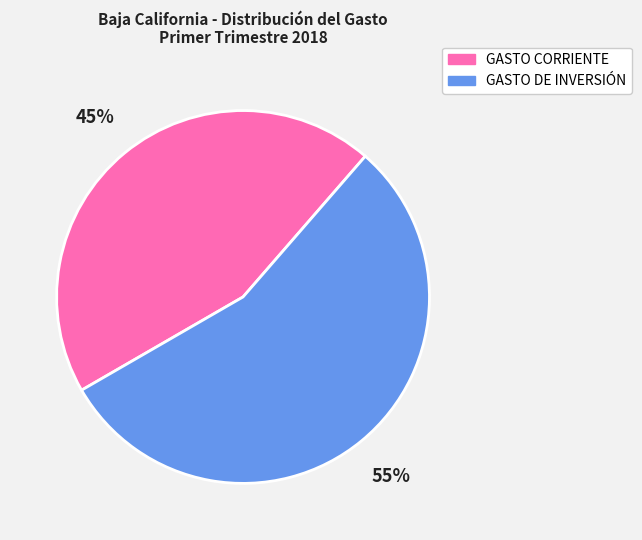

Does GASTO DE INVERSIÓN represent more than half of the total?

Yes